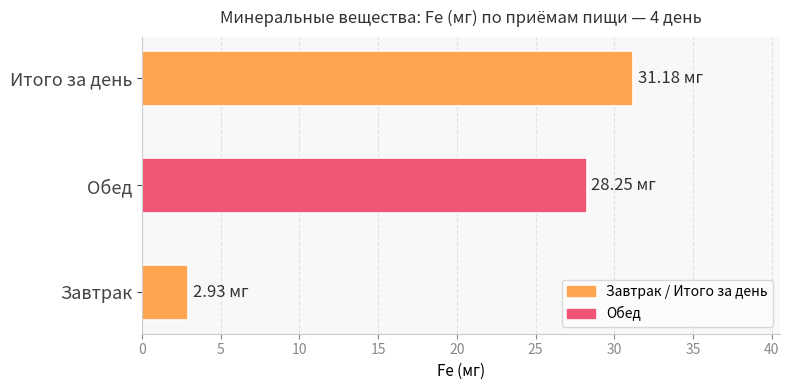

Reading right to left, transcribe all the data shown in this chart.

Итого за день=31.2	Обед=28.2	Завтрак=2.9